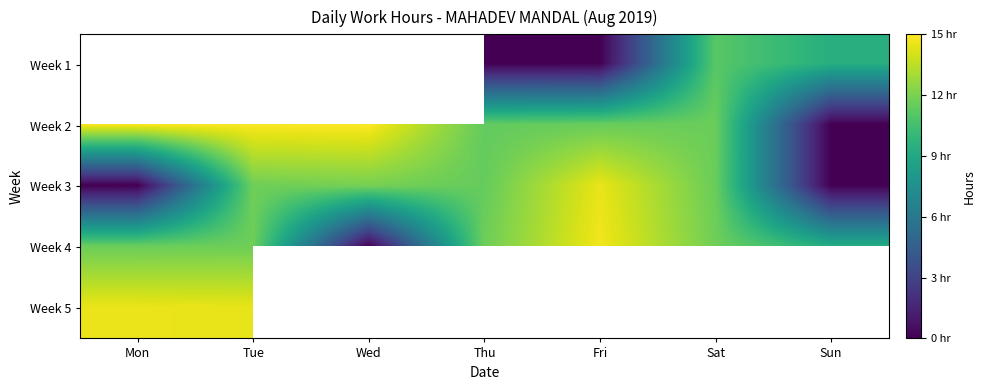

What is the maximum value for Week 4?

14.7